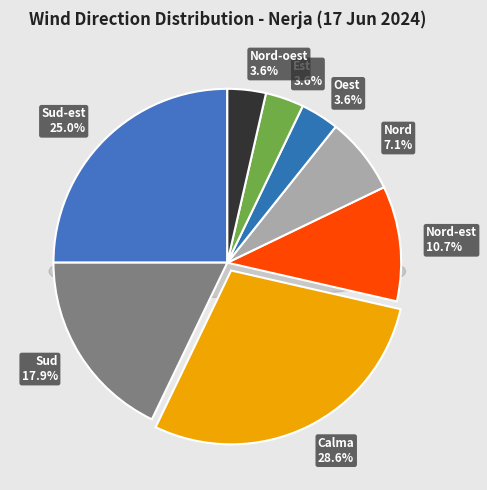

To the nearest percent, what is the combined percentage of Nord and Nord-oest?

11%